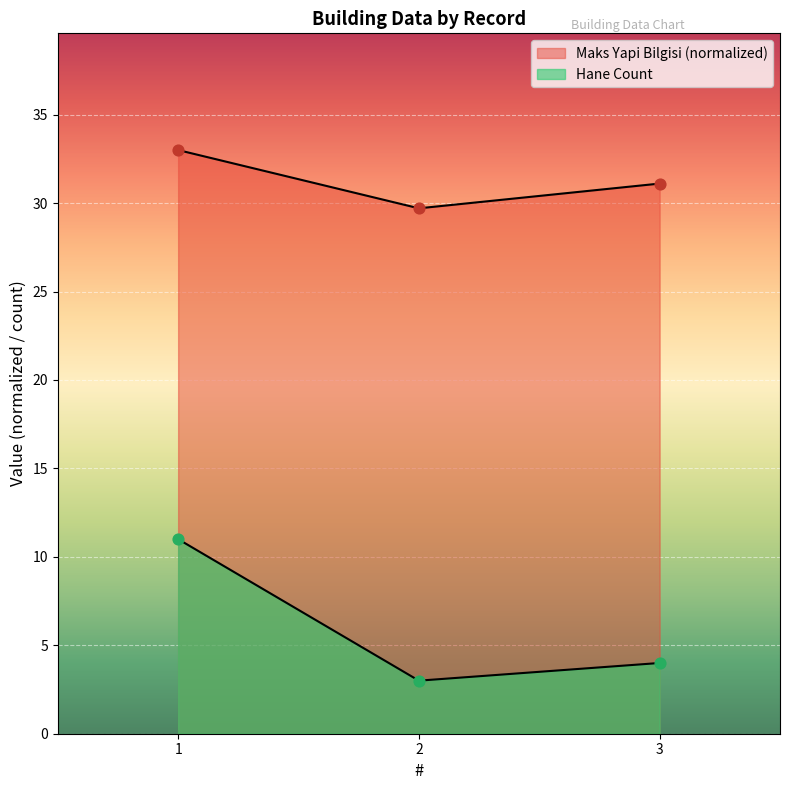

What is the total value across all series at 1?

44.0